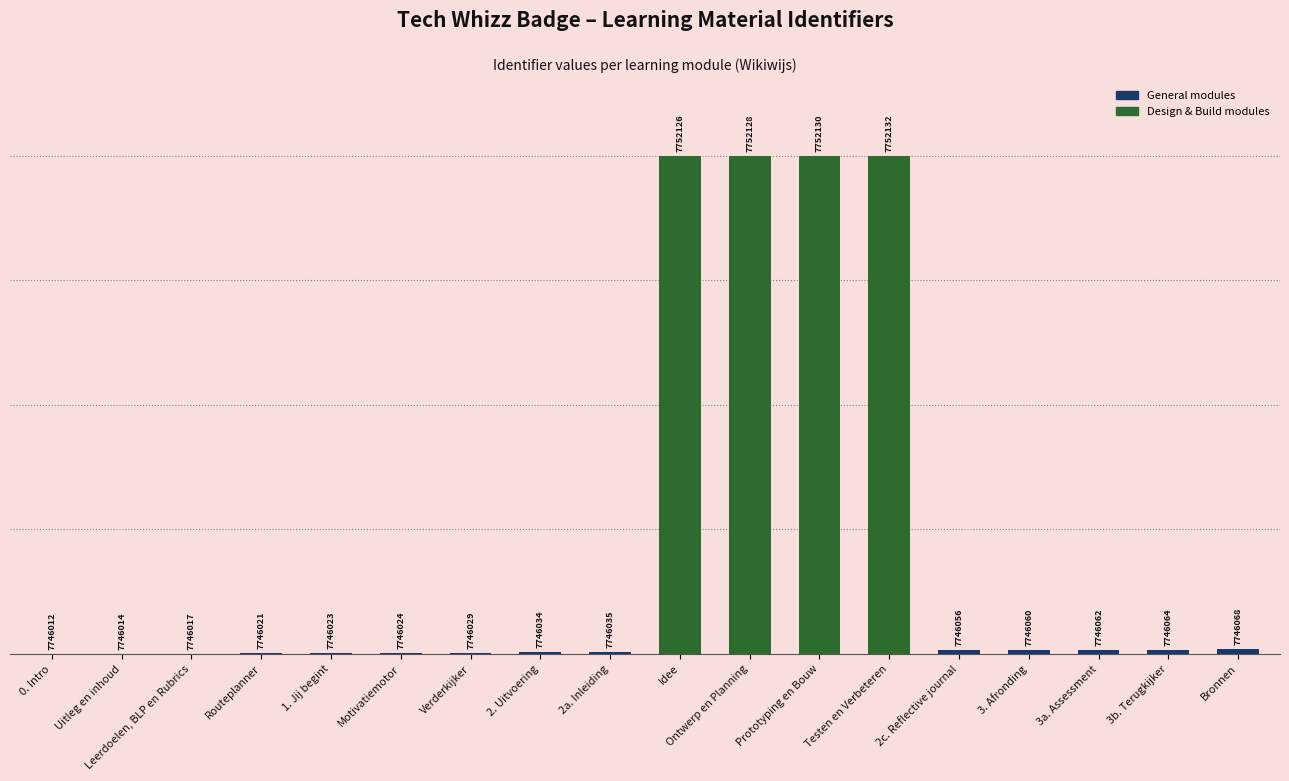

Are the bars horizontal?

No